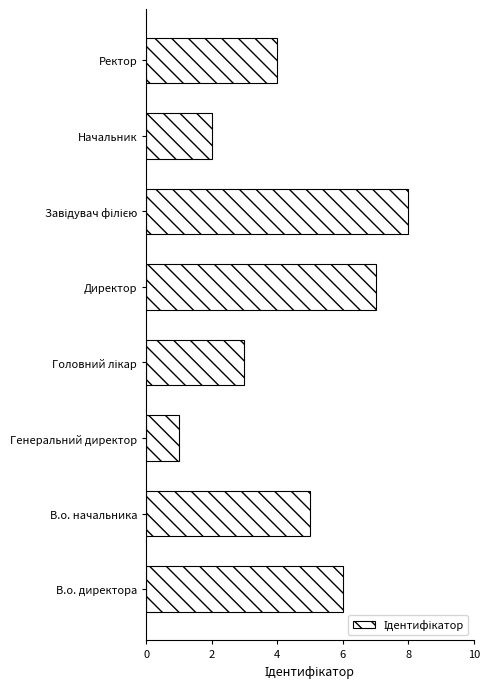

What is the smallest value displayed?

1